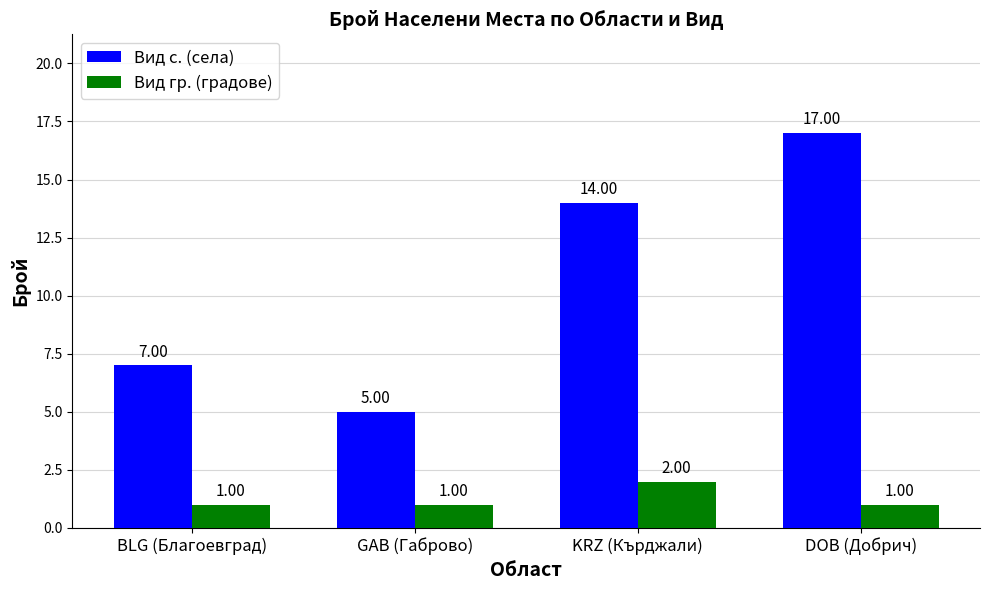

What are all the series names shown in the legend?

Вид с. (села), Вид гр. (градове)